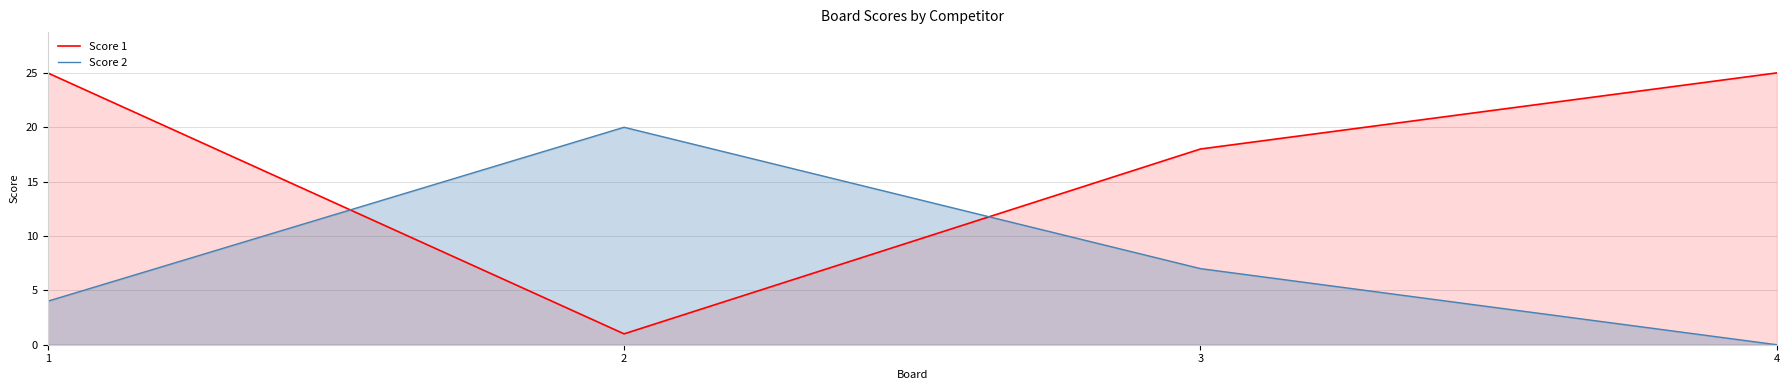

What is the maximum value shown in the chart?

25